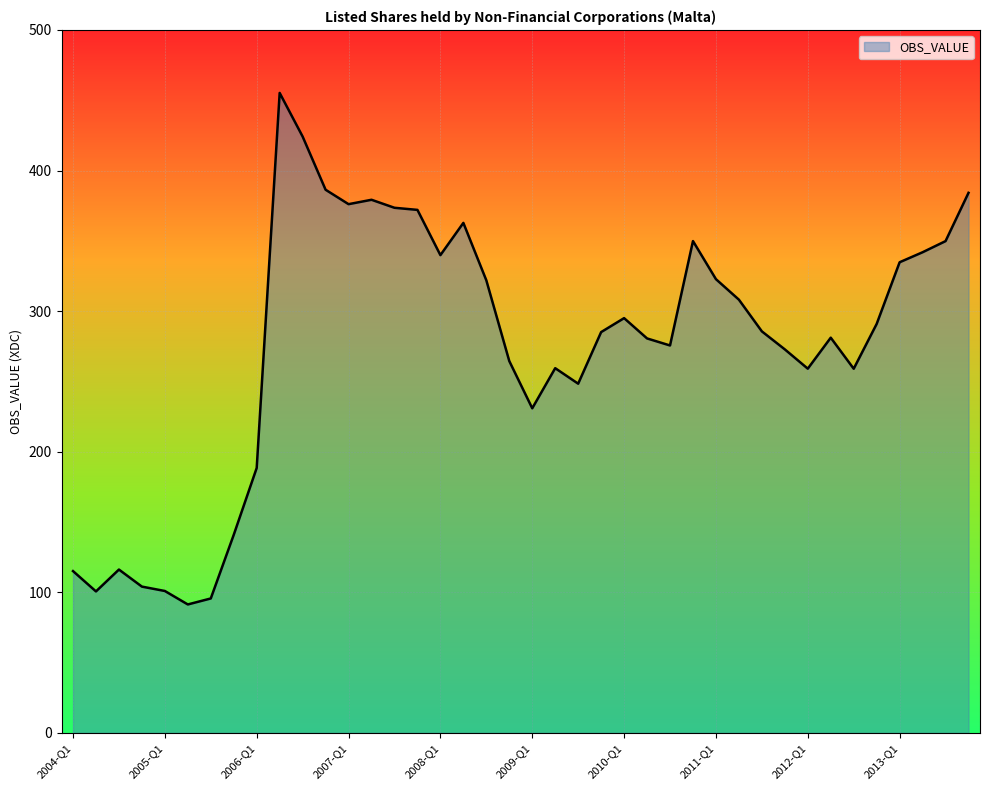

How many lines are shown in the chart?

1